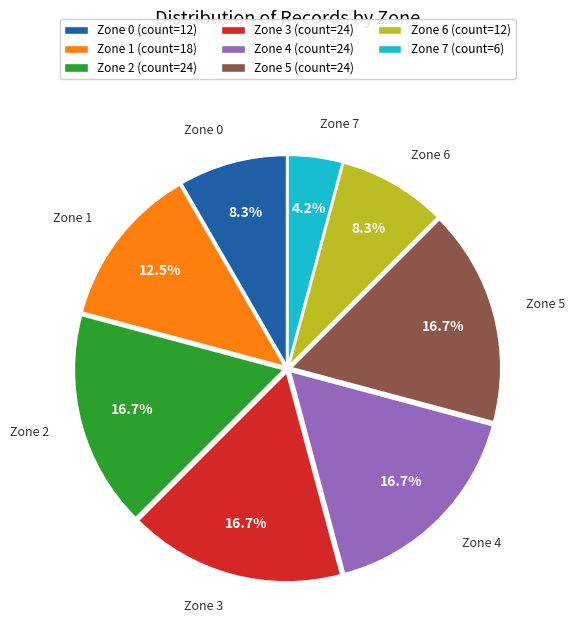

What percentage is NOT represented by Zone 5?

83.3%